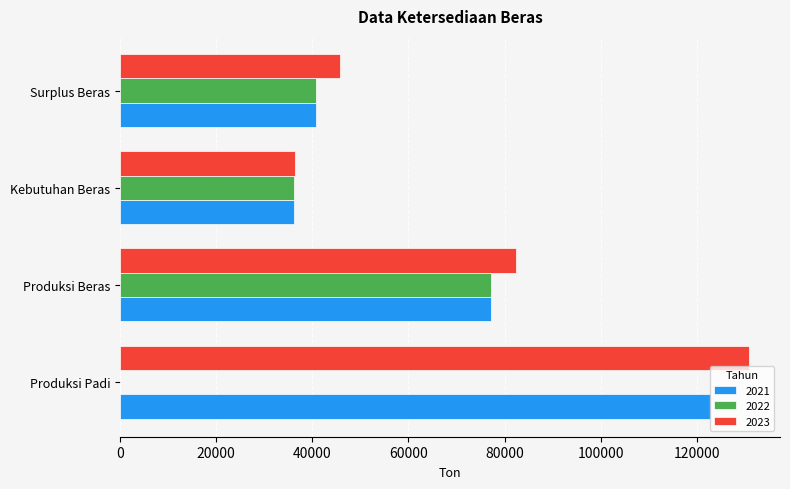

True or false: 2021 has a value of 77107.0 at Produksi Beras.

True